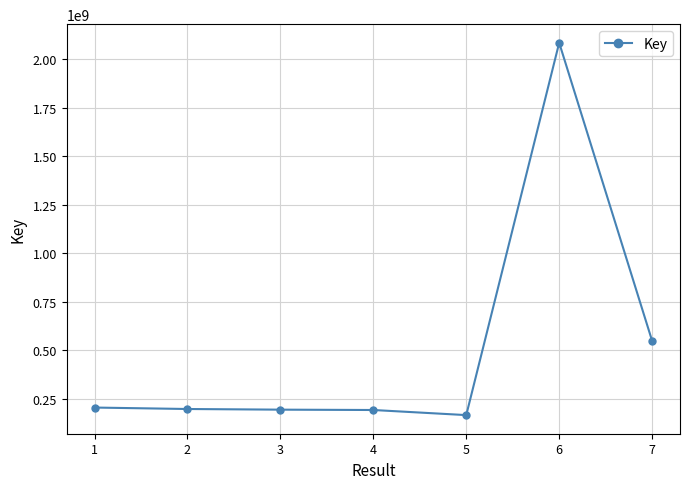

What is the maximum value shown in the chart?

2084814770